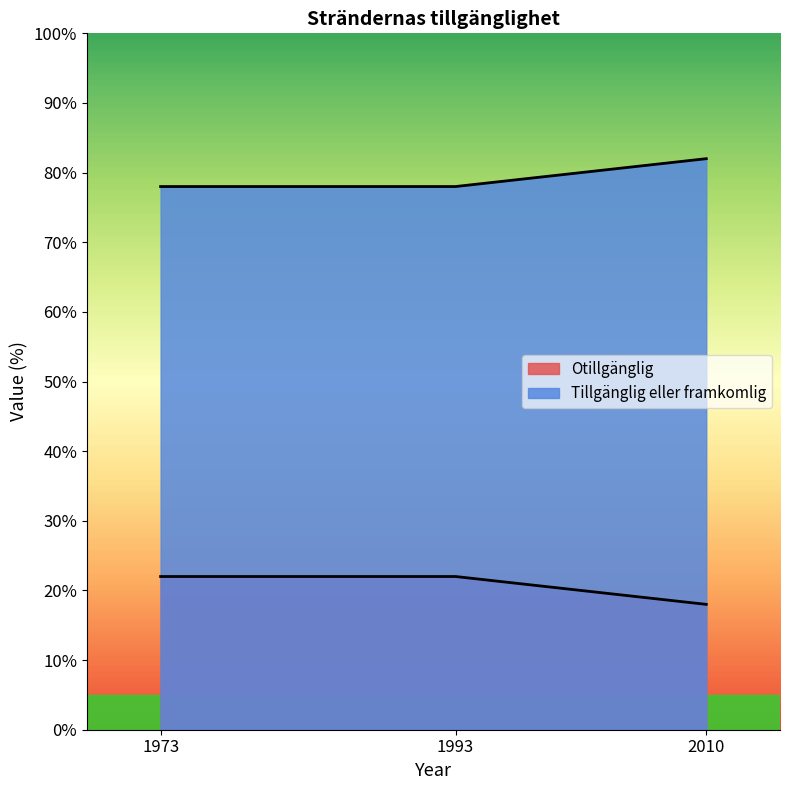

List the series in order of their peak value, highest first.

Tillgänglig eller framkomlig, Otillgänglig